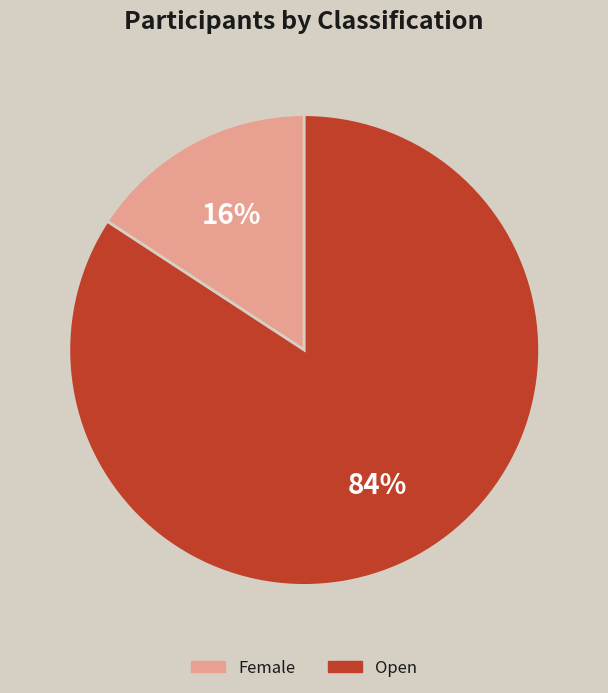

Between Female and Open, which is larger?

Open